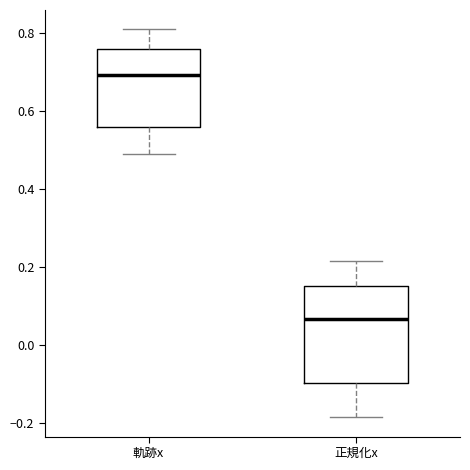

Reading left to right, transcribe this box plot: for each box, give where its median line is, the range the box spans, and where its two whiskers end, as read against the y-axis. The values are not printed on the chart, so give them approximately, as read against the axis.

軌跡x: median 0.70, box 0.56 to 0.76, whiskers 0.50 to 0.82
正規化x: median 0.06, box -0.10 to 0.16, whiskers -0.18 to 0.22